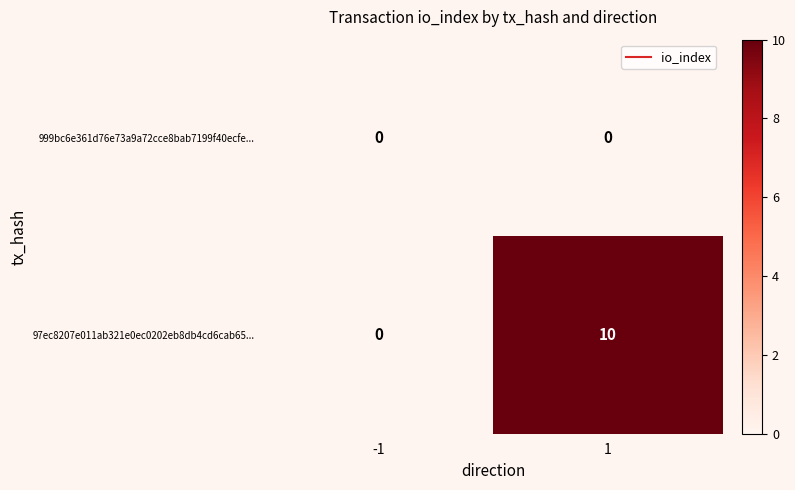

Rank the series by their maximum value, from highest to lowest.

97ec8207e011ab321e0ec0202eb8db4cd6cab65..., 999bc6e361d76e73a9a72cce8bab7199f40ecfe...